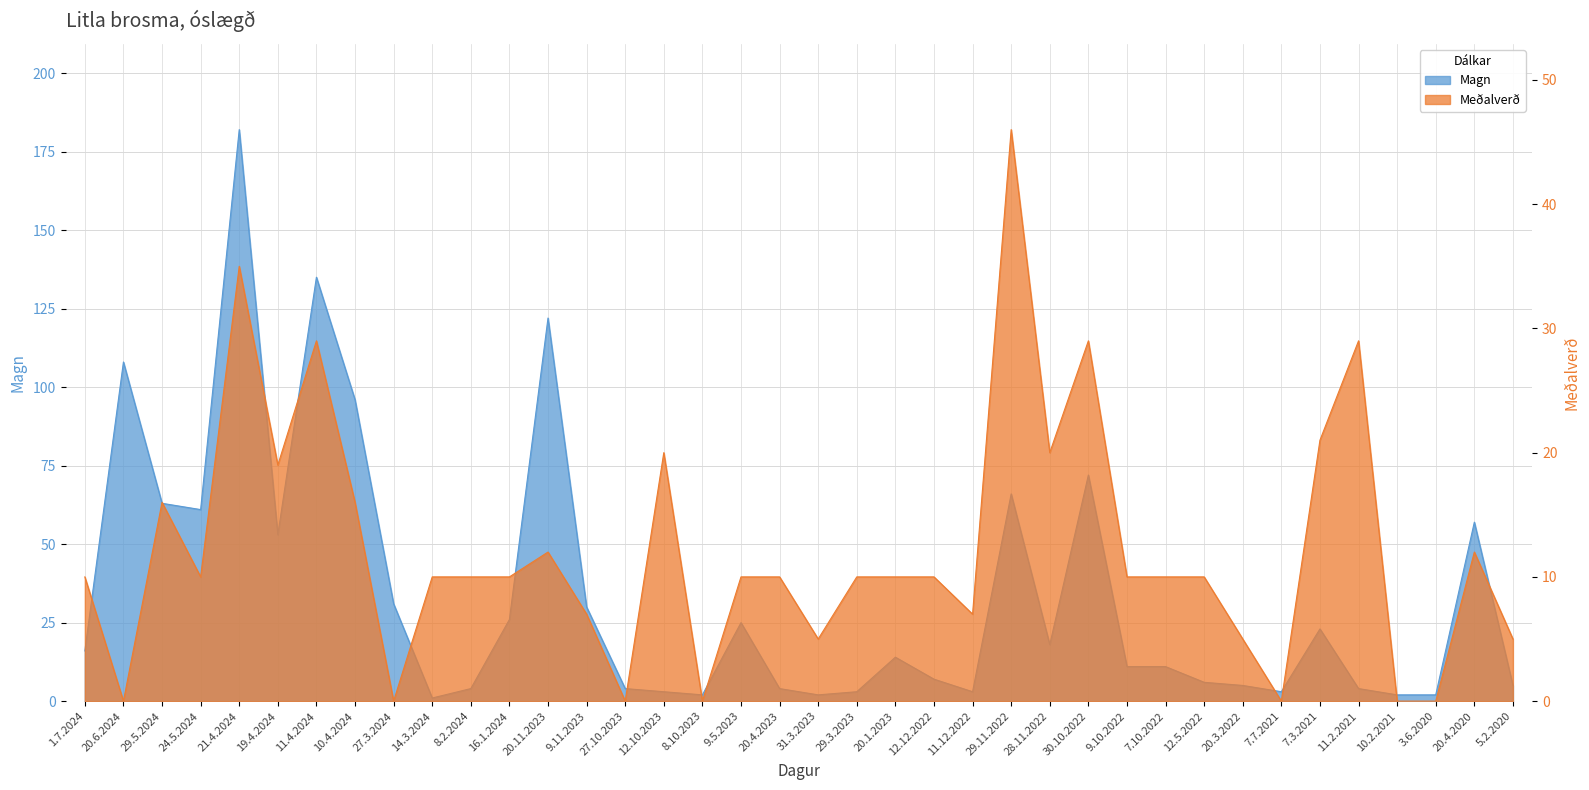

Is the value of Meðalverð at 27.3.2024 greater than the value of Magn at 9.10.2022?

No